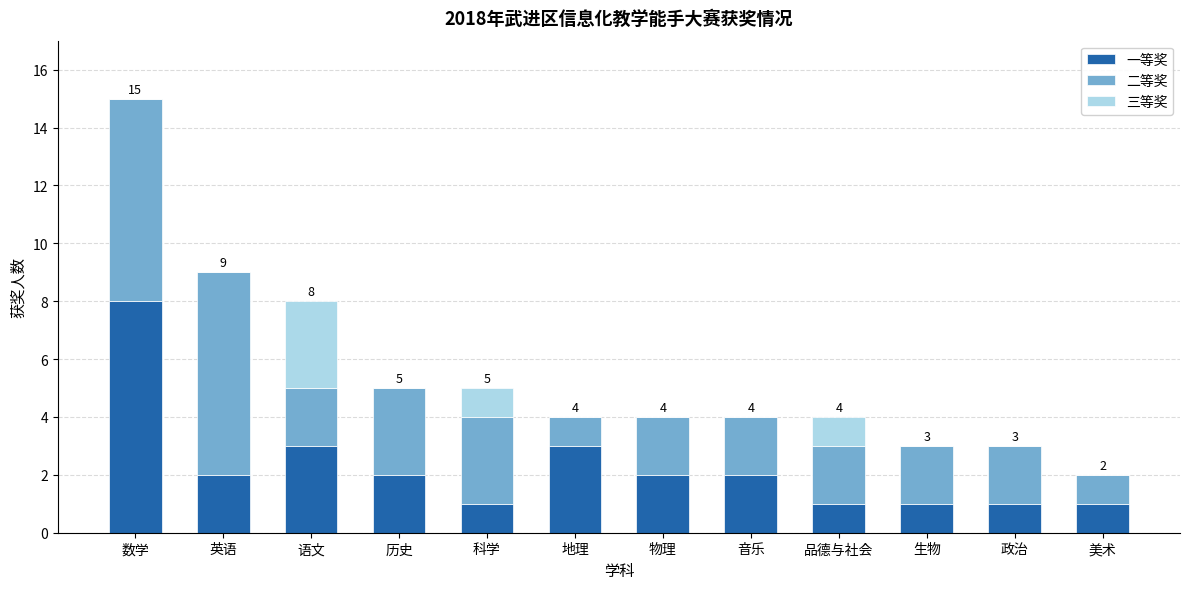

At which category is the sum across all series the highest?

数学